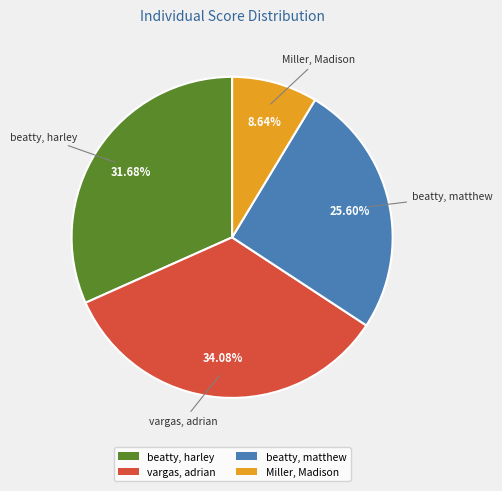

True or false: Miller, Madison accounts for 1% of the total.

False